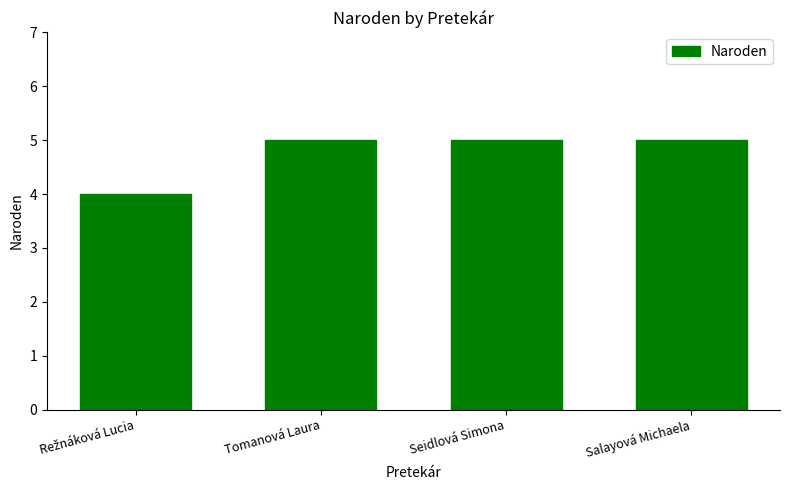

Is it true that the value at Salayová Michaela is 7?

False